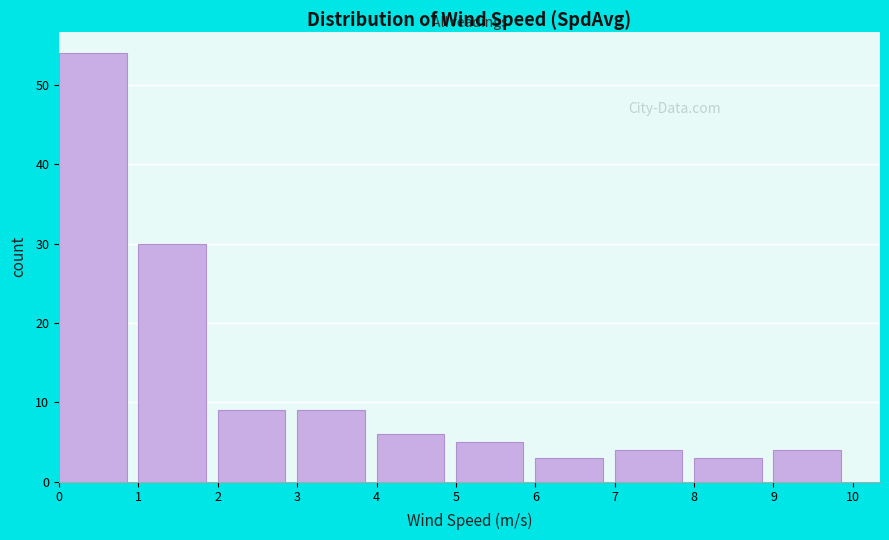

Which range on the x-axis has the tallest bar?

0 to 1